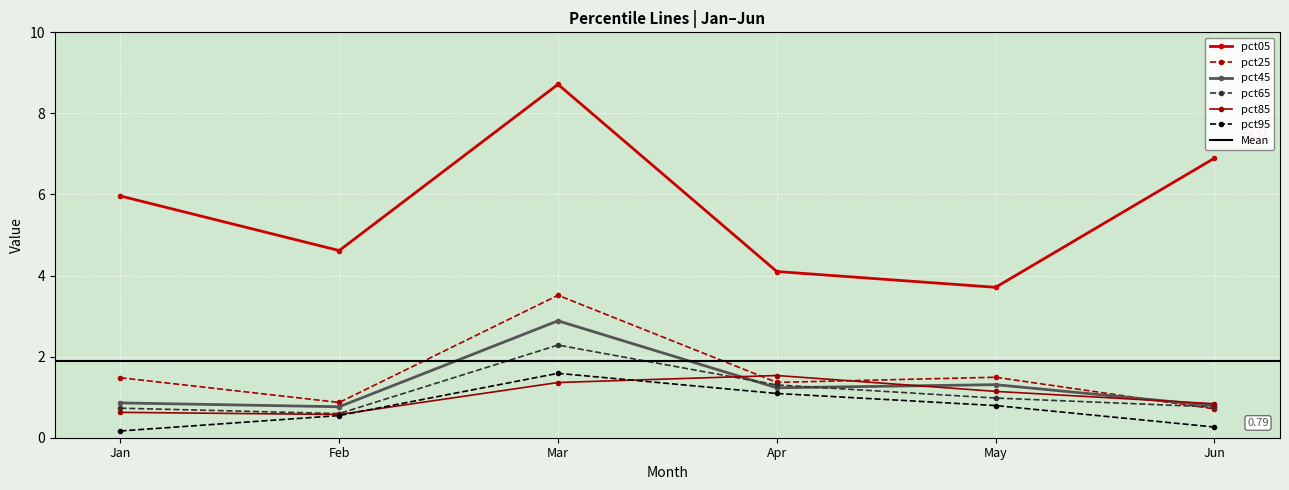

Reading left to right, extract all data points from this chart.

pct05: 6.0	4.6	8.7	4.1	3.7	6.9
pct25: 1.5	0.9	3.5	1.4	1.5	0.7
pct45: 0.9	0.8	2.9	1.2	1.3	0.8
pct65: 0.7	0.6	2.3	1.3	1.0	0.8
pct85: 0.6	0.6	1.4	1.5	1.1	0.8
pct95: 0.2	0.5	1.6	1.1	0.8	0.3